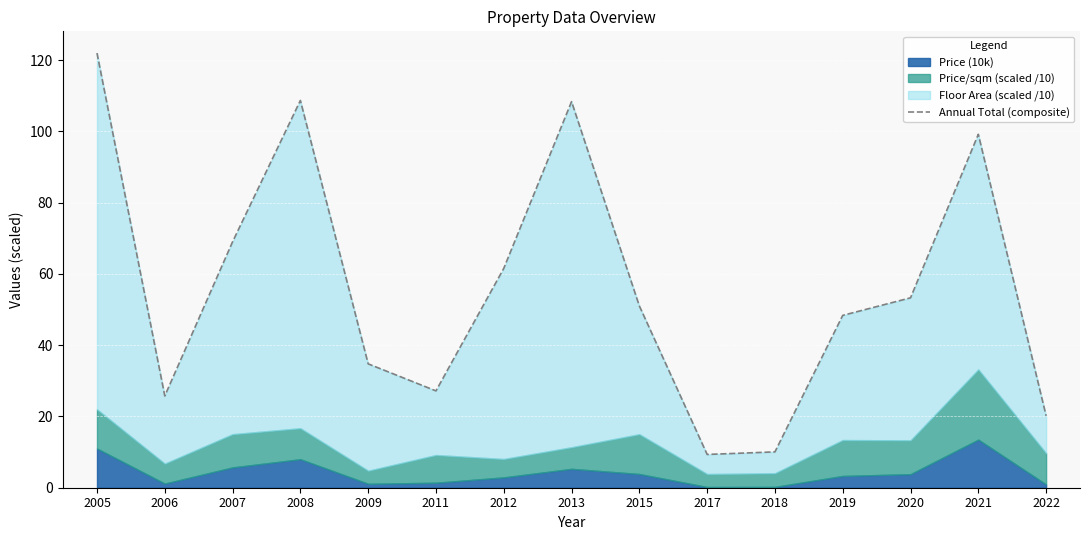

Where is the first local maximum?

2008